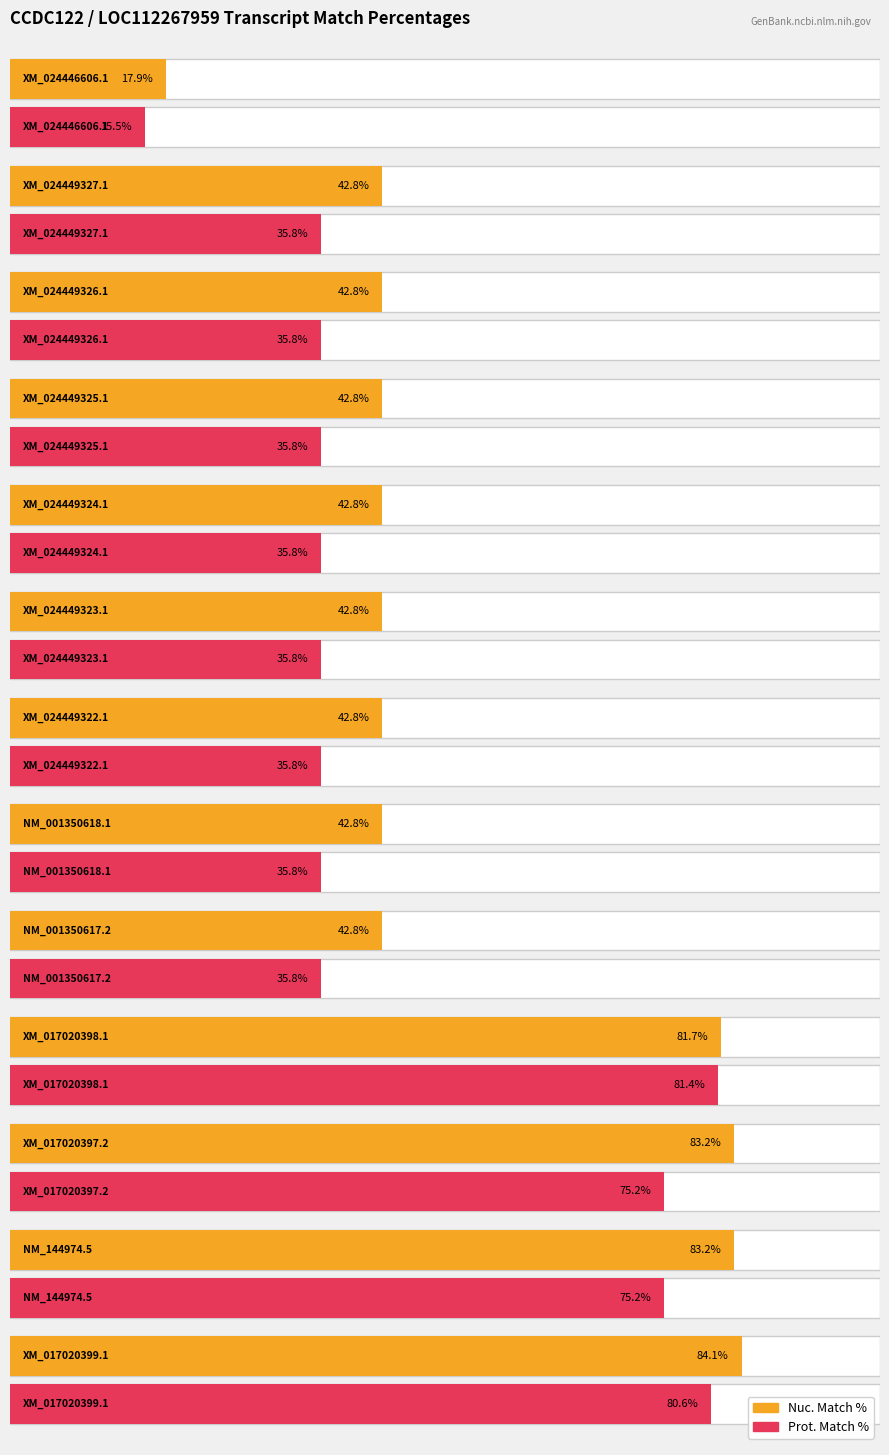

What is the minimum value shown in the chart?

15.5